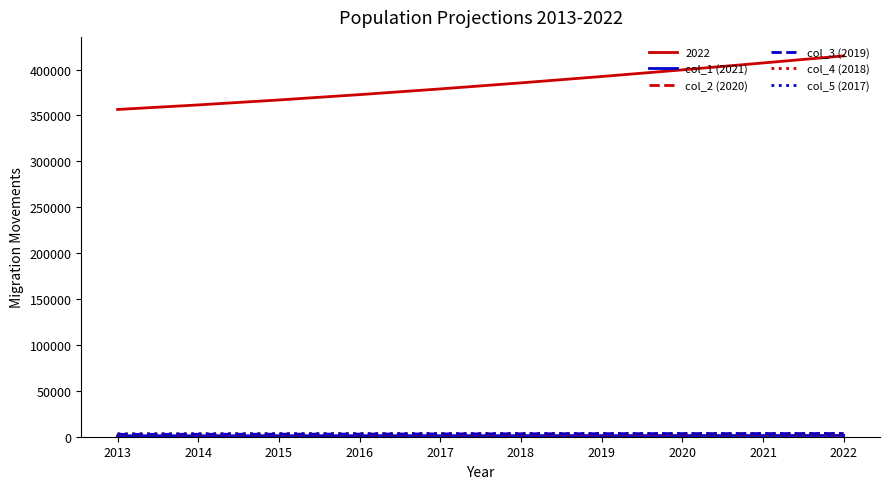

Which category has the highest value across all series?

2022